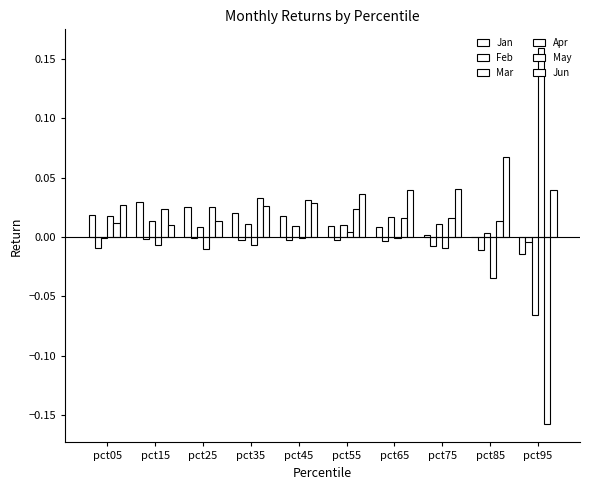

Reading left to right, transcribe all the data shown in this chart.

Jan: pct05=0.0	pct15=0.0	pct25=0.0	pct35=0.0	pct45=0.0	pct55=0.0	pct65=0.0	pct75=0.0	pct85=-0.0	pct95=-0.0
Feb: pct05=-0.0	pct15=-0.0	pct25=-0.0	pct35=-0.0	pct45=-0.0	pct55=-0.0	pct65=-0.0	pct75=-0.0	pct85=-0.0	pct95=-0.0
Mar: pct05=-0.0	pct15=0.0	pct25=0.0	pct35=0.0	pct45=0.0	pct55=0.0	pct65=0.0	pct75=0.0	pct85=0.0	pct95=-0.1
Apr: pct05=0.0	pct15=-0.0	pct25=-0.0	pct35=-0.0	pct45=-0.0	pct55=0.0	pct65=-0.0	pct75=-0.0	pct85=-0.0	pct95=0.2
May: pct05=0.0	pct15=0.0	pct25=0.0	pct35=0.0	pct45=0.0	pct55=0.0	pct65=0.0	pct75=0.0	pct85=0.0	pct95=-0.2
Jun: pct05=0.0	pct15=0.0	pct25=0.0	pct35=0.0	pct45=0.0	pct55=0.0	pct65=0.0	pct75=0.0	pct85=0.1	pct95=0.0